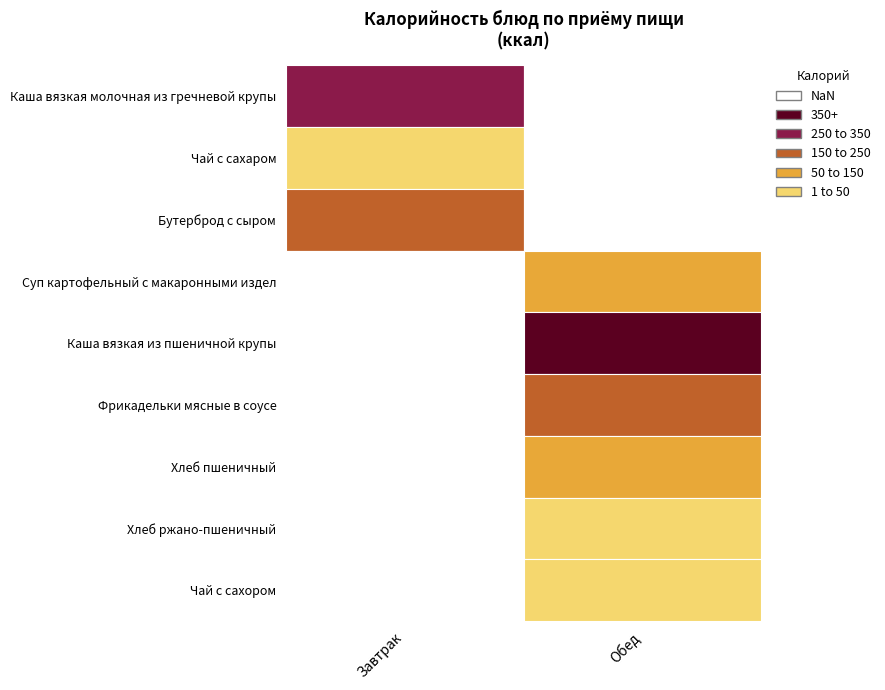

What is the minimum value for Завтрак?

40